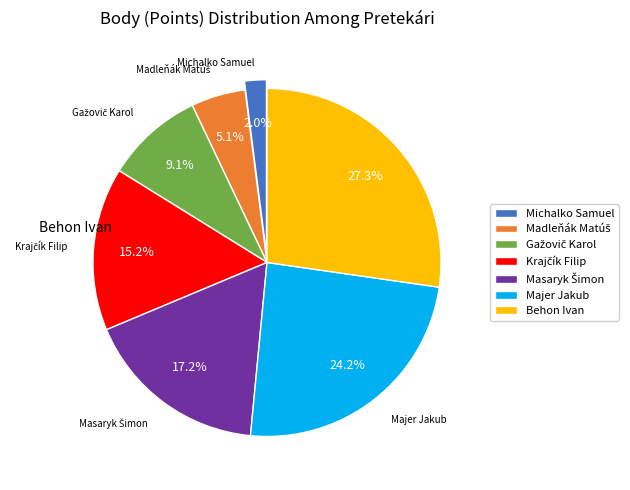

Which category has the biggest portion of the pie?

Behon Ivan